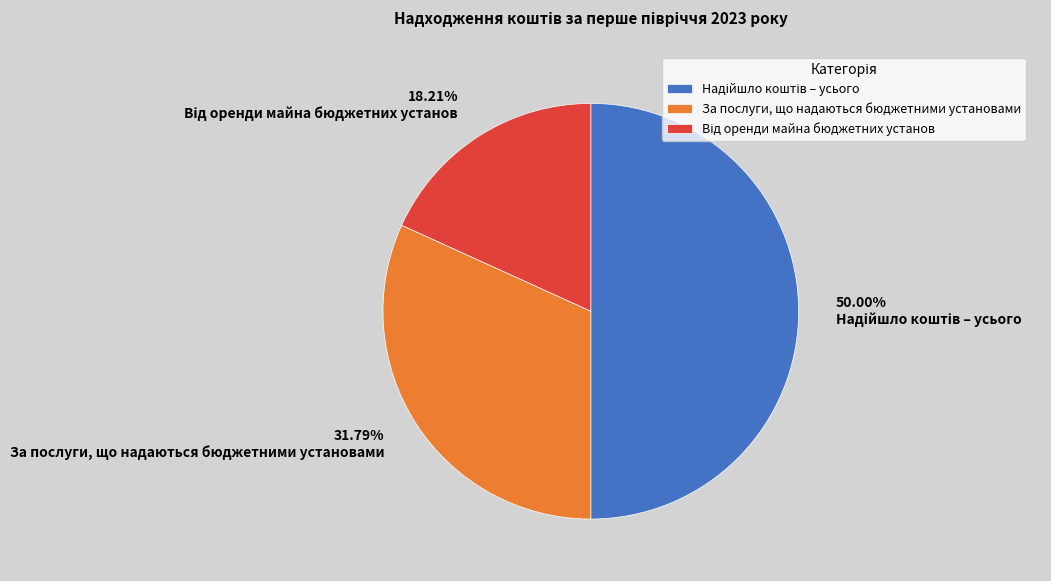

Combined, do За послуги, що надаються бюджетними установами and Від оренди майна бюджетних установ account for over 50%?

No